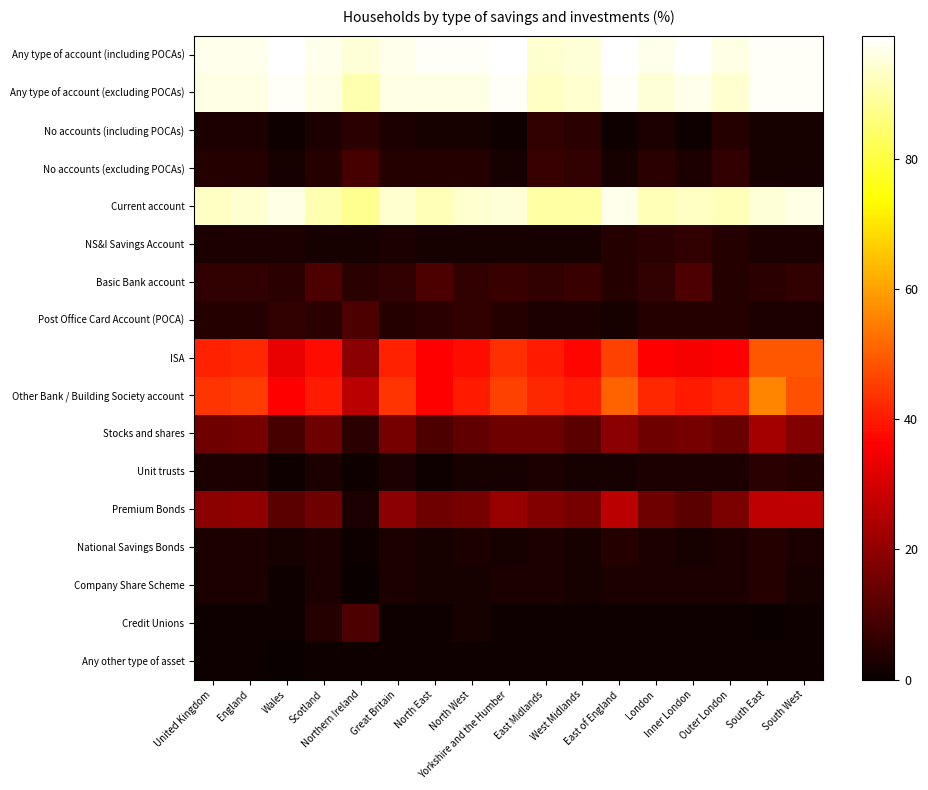

Which label corresponds to the largest value in the chart?

Wales